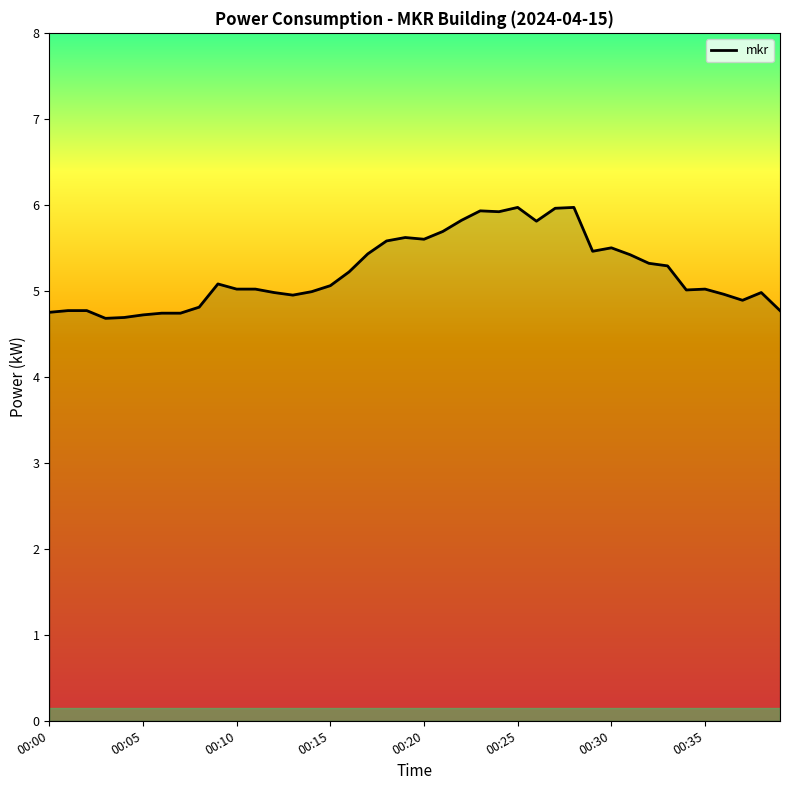

What is the minimum value shown in the chart?

4.7